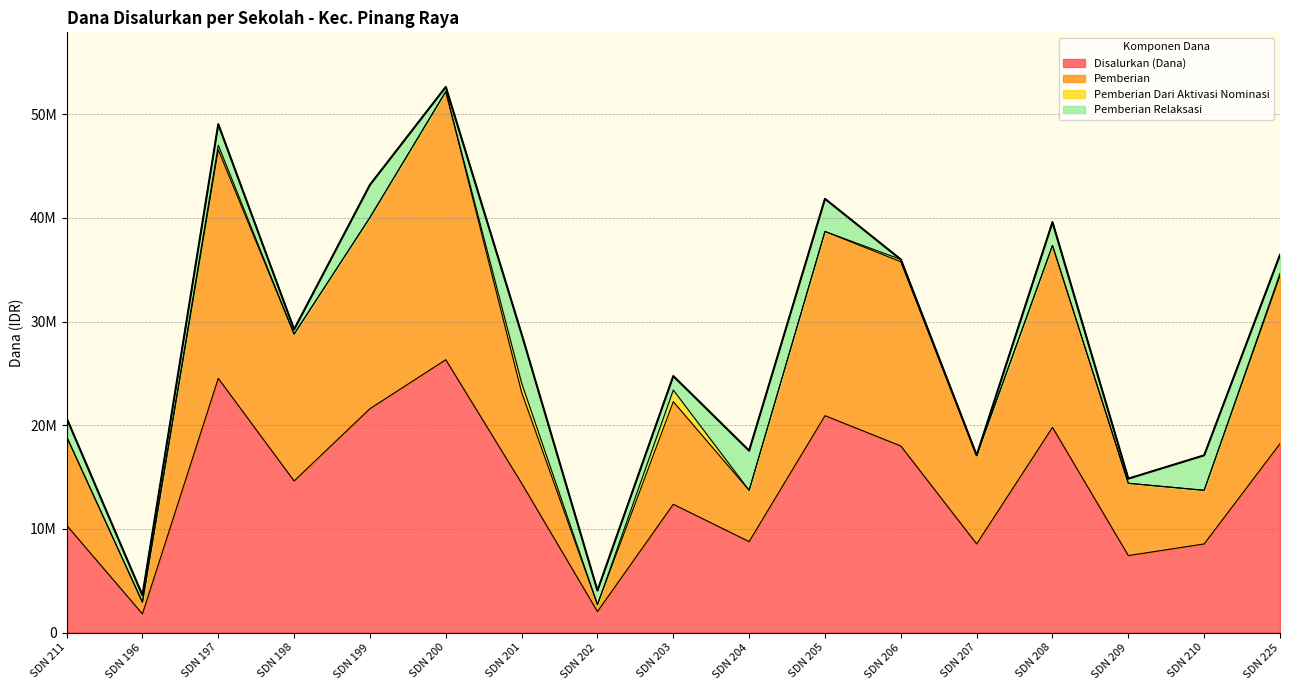

True or false: Pemberian has more than 2 interior local peaks.

True